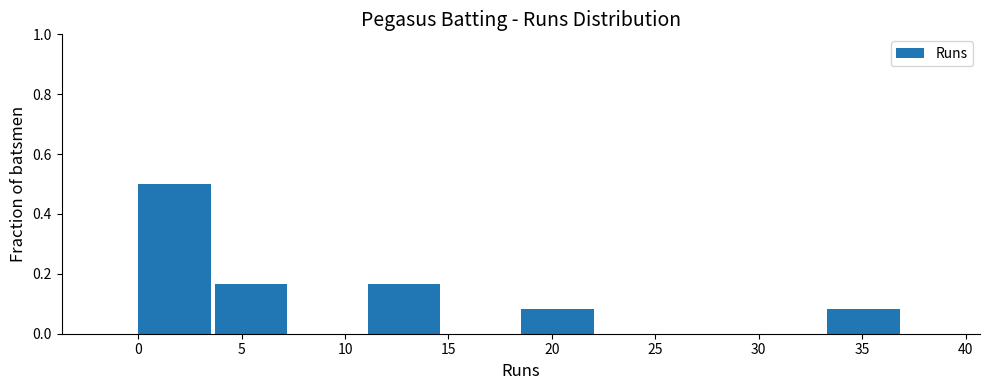

What is the height of the bar covering 33.3 to 37.0 on the x-axis? Neither the bar edges nor the heights are printed on the chart, so give them approximately, as read against the axes.

0.08